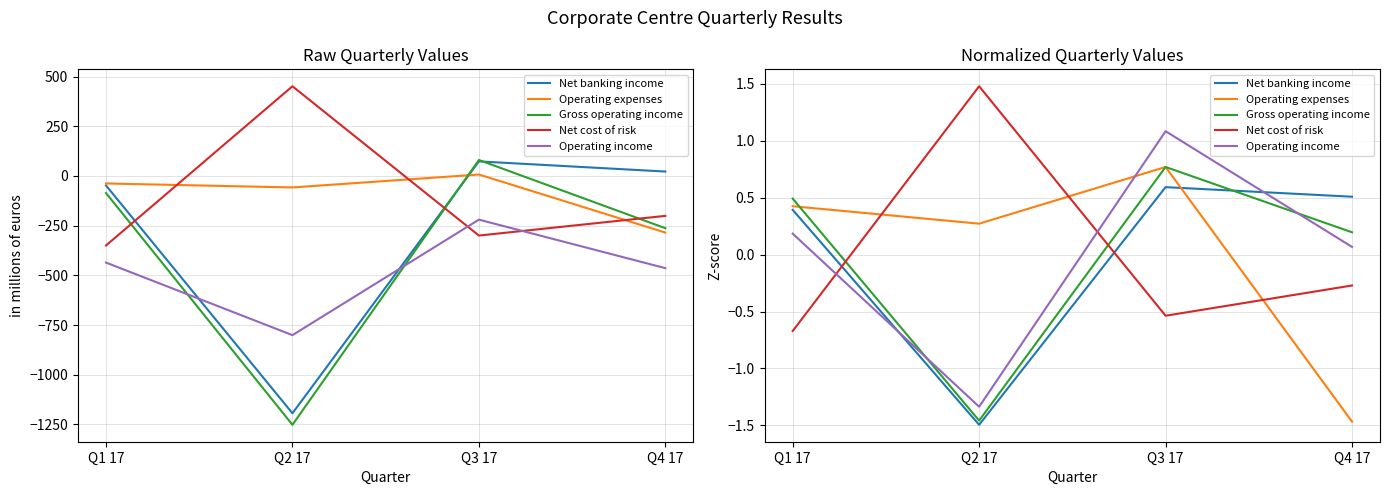

What is the spread (max minus min) of values at Q2 17?

3.0